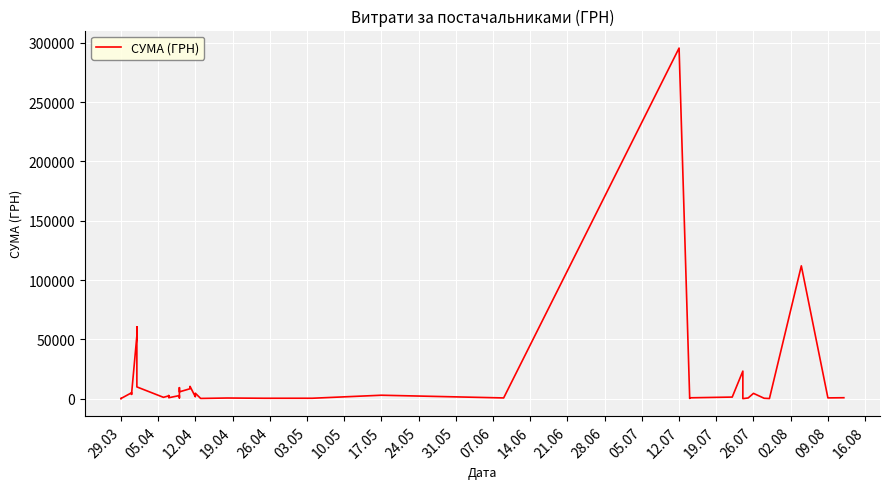

What is the average value?

15774.4